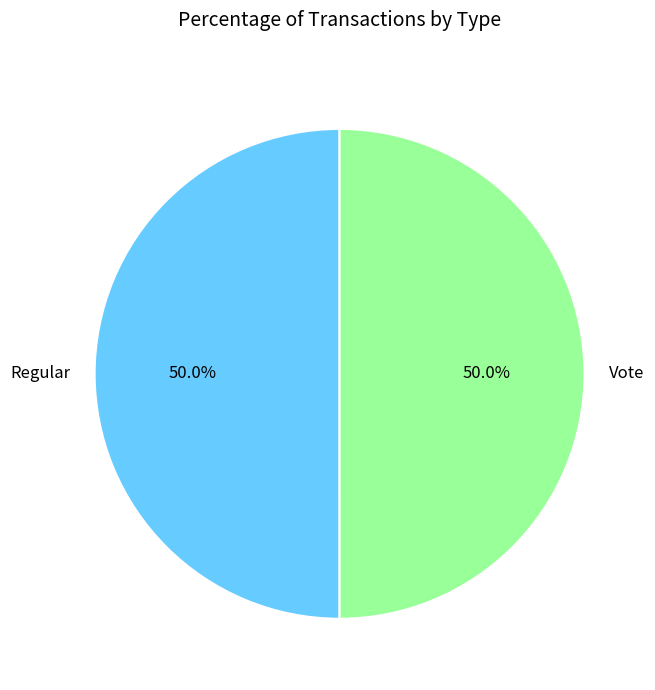

Do Regular and Vote together represent more than half of the pie?

Yes